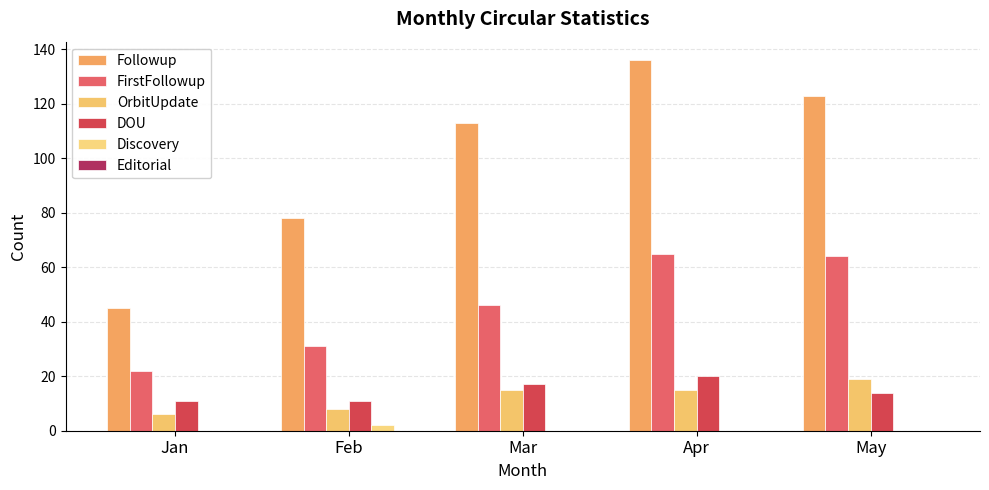

The Followup series shows 78 at Feb. True or false?

True